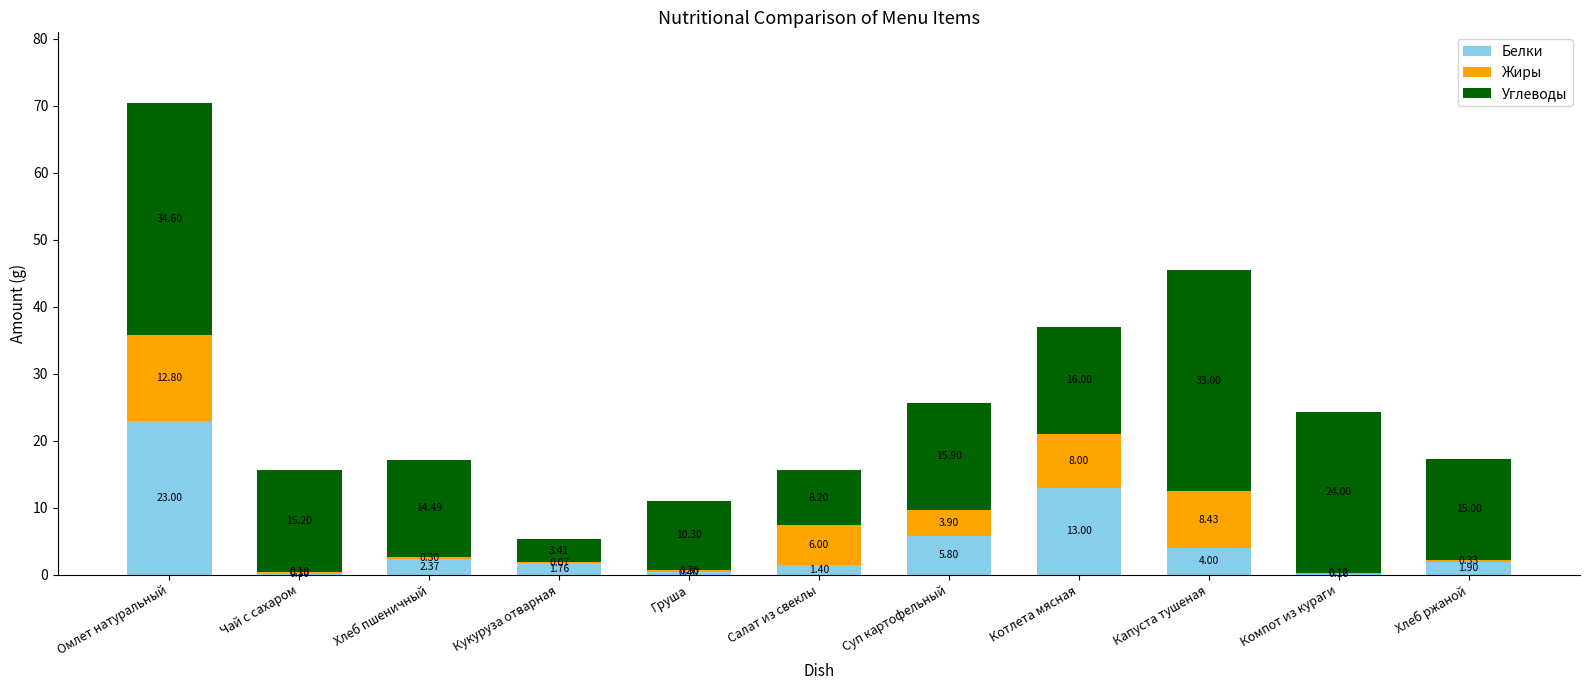

Where is Белки nearest to the value 11?

Котлета мясная